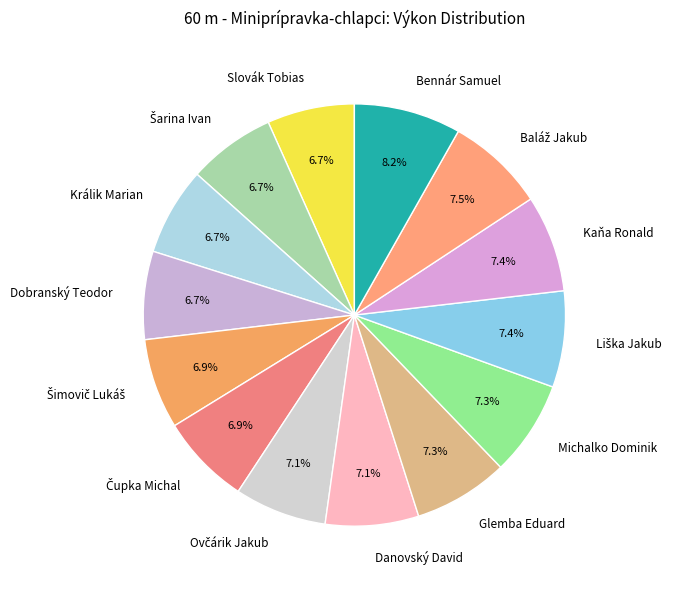

Which category has the biggest portion of the pie?

Bennár Samuel